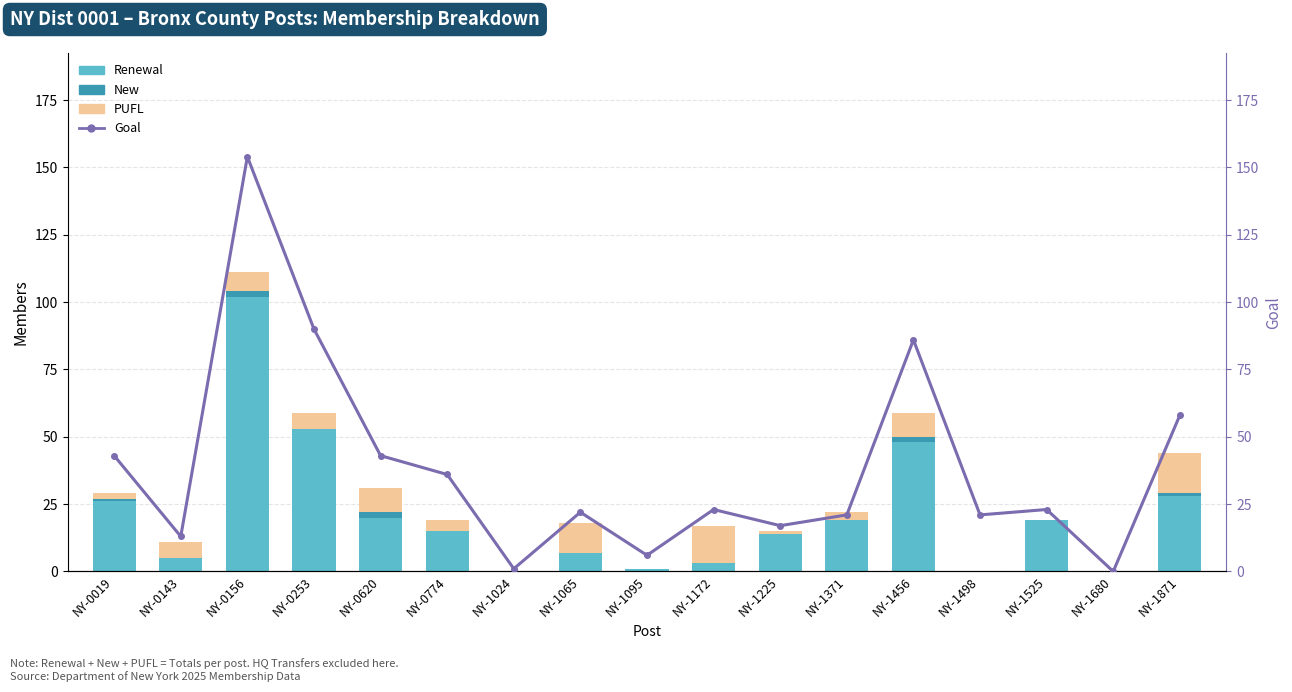

Which label corresponds to the largest value in the chart?

NY-0156